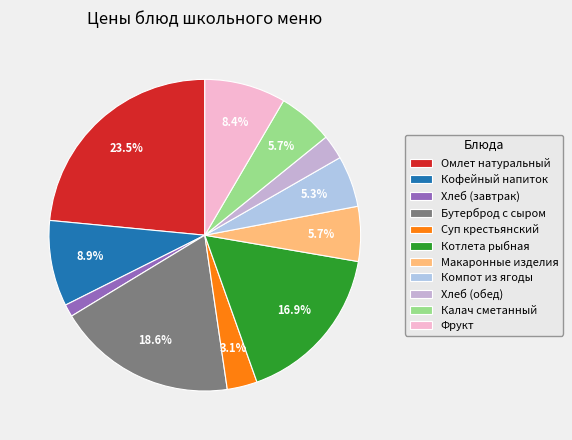

Does any single category account for the majority?

No